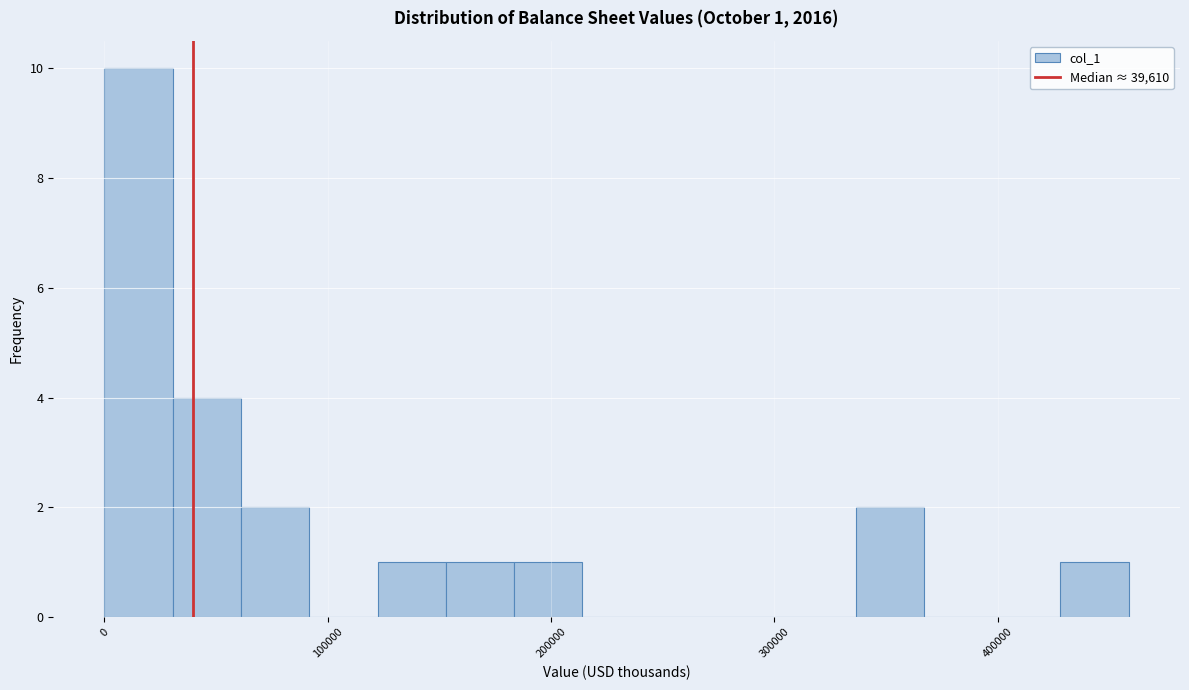

Read against the x-axis, roughly where is the centre of the tallest bar?

20000